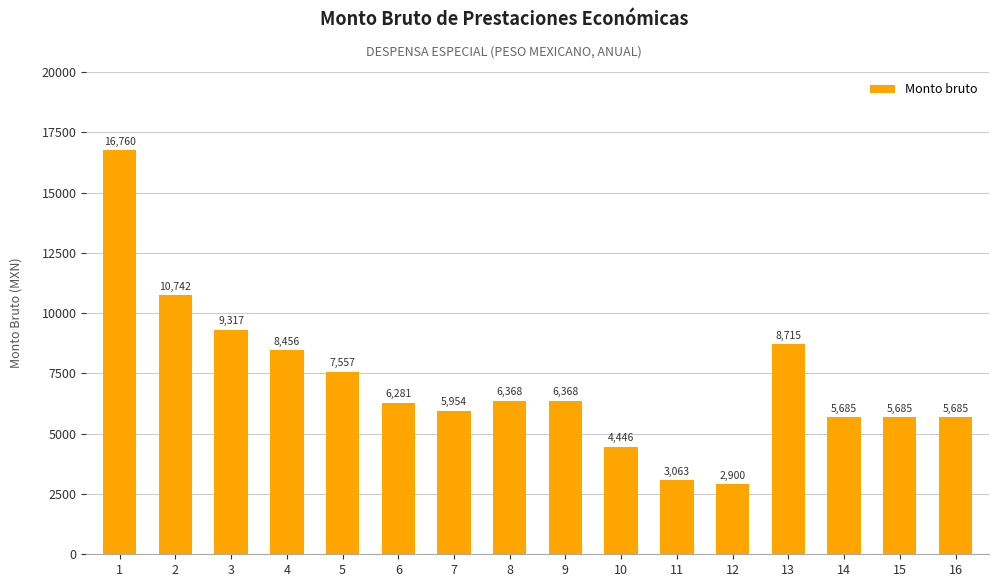

Which category has the lowest value across all series?

12